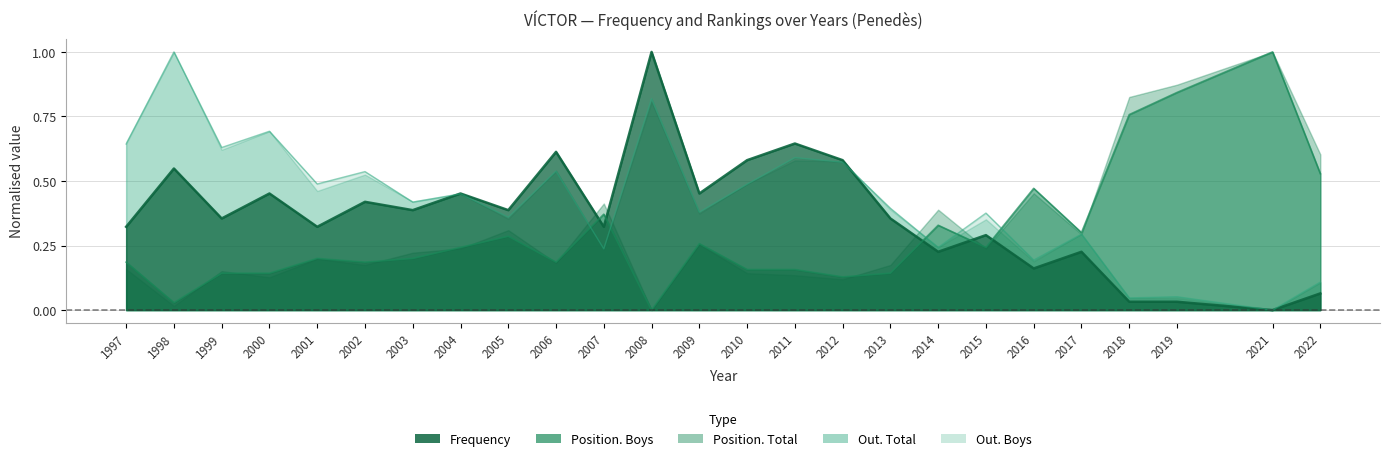

Between 2012 and 2000, which is larger?

2012